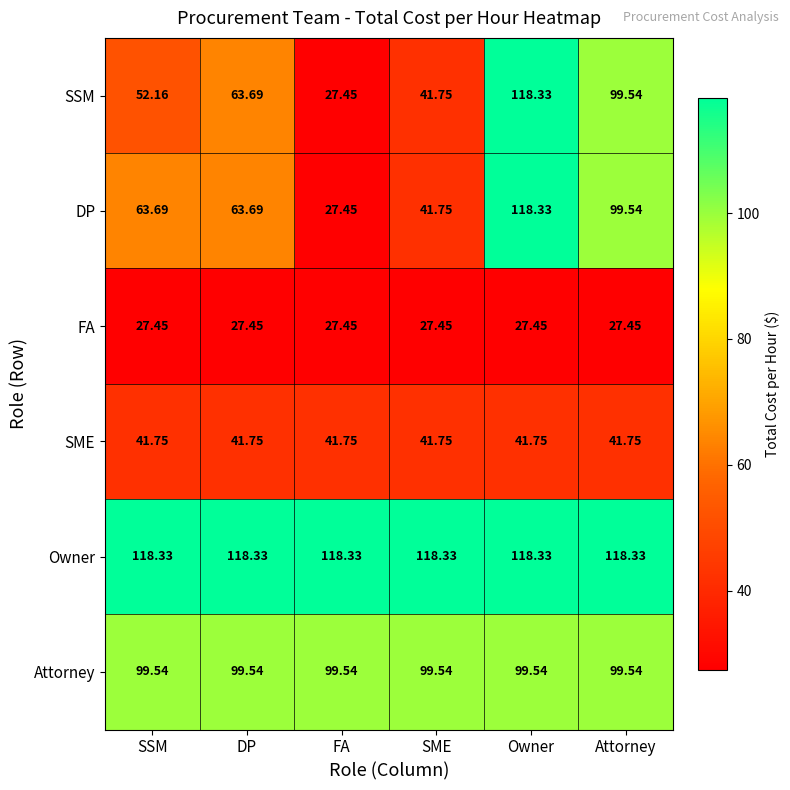

Rank the series at SSM from highest to lowest value.

Owner, Attorney, DP, SSM, SME, FA